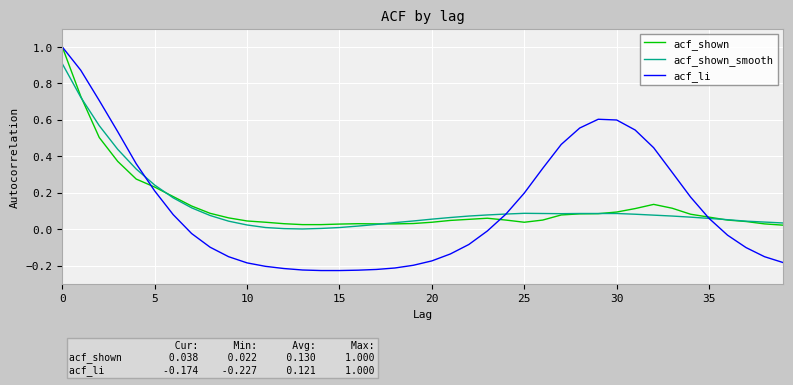

Which series has the largest range (max minus min)?

acf_li